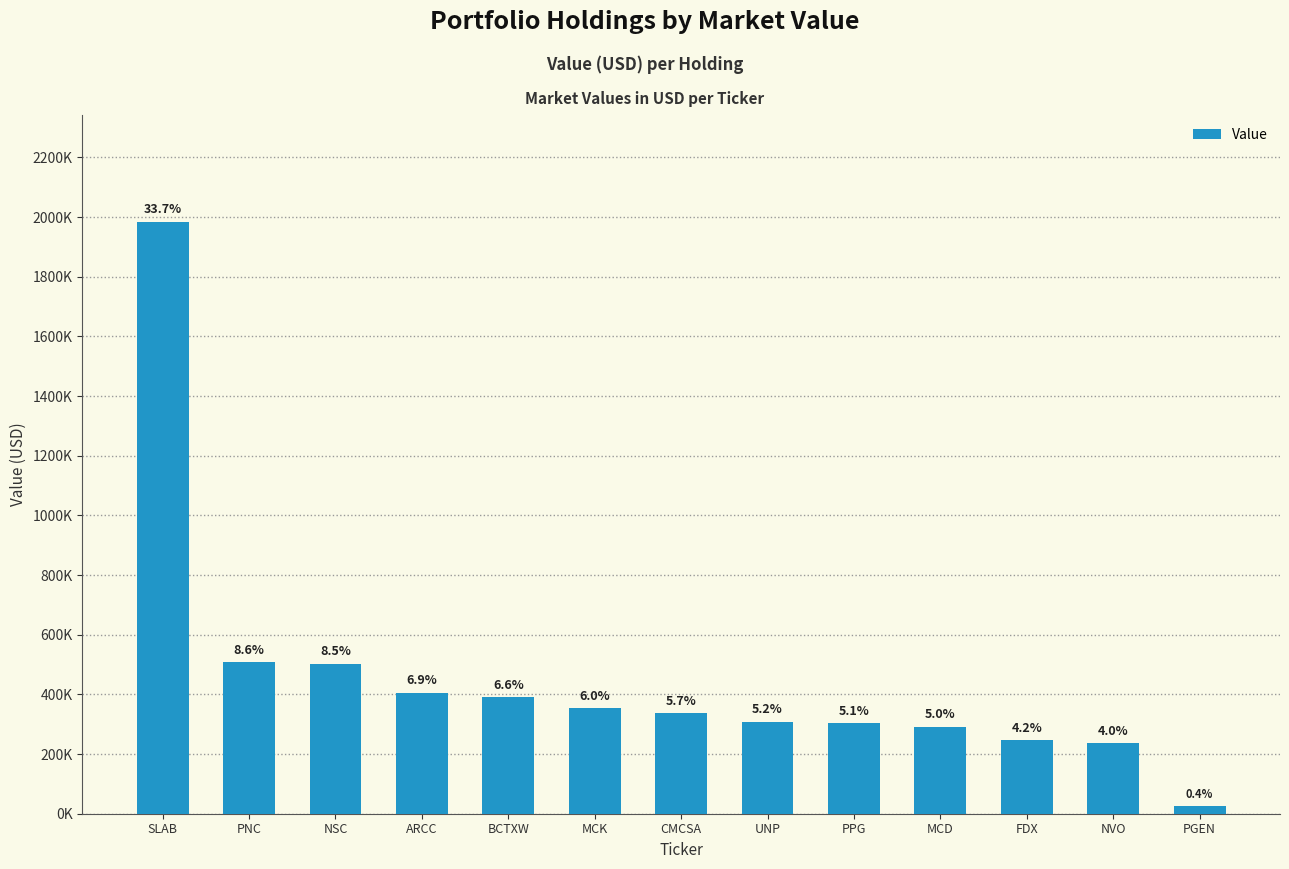

Are the bars horizontal?

No